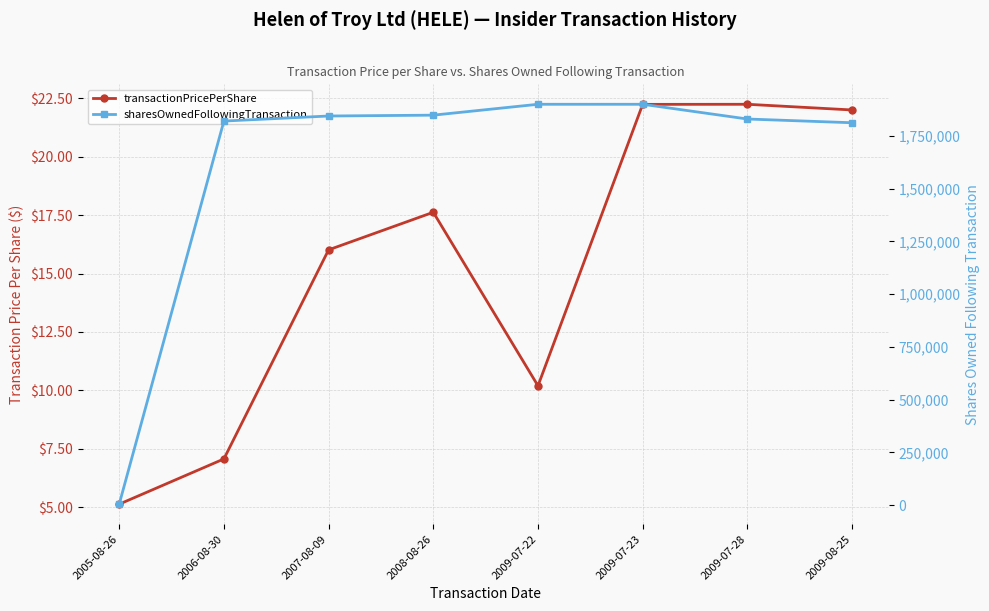

What is the sum of all transactionPricePerShare values?

122.5